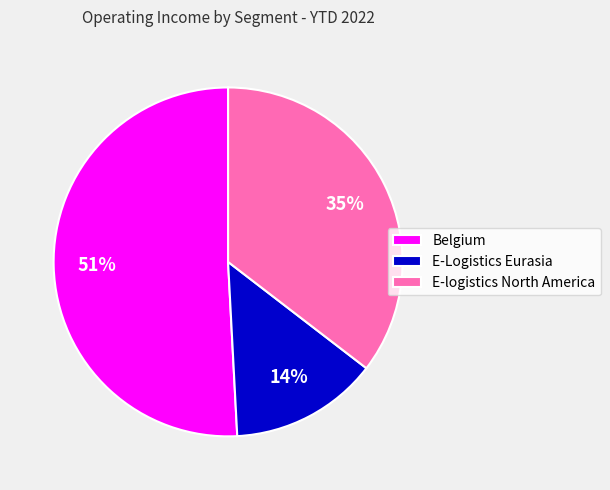

How many segments does this pie chart have?

3